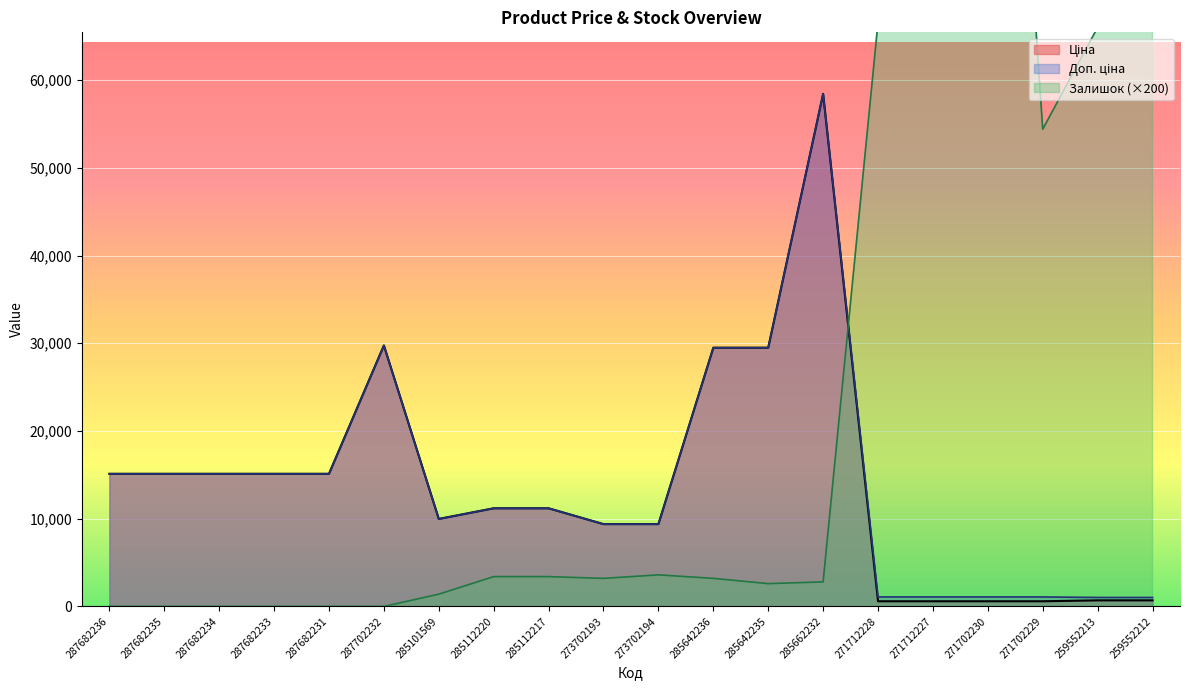

What are all the series names shown in the legend?

Ціна, Доп. ціна, Залишок